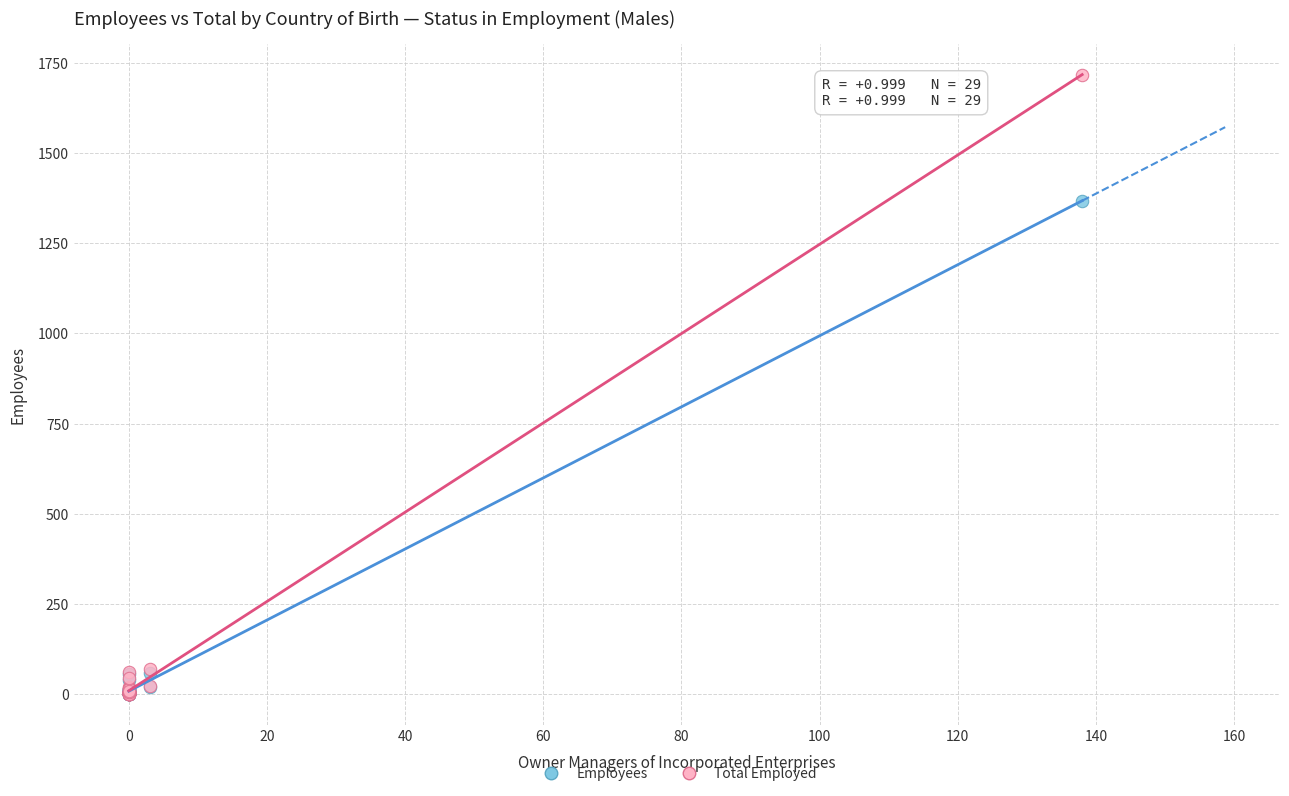

Across all series, what Y value is closest to 859?

1368